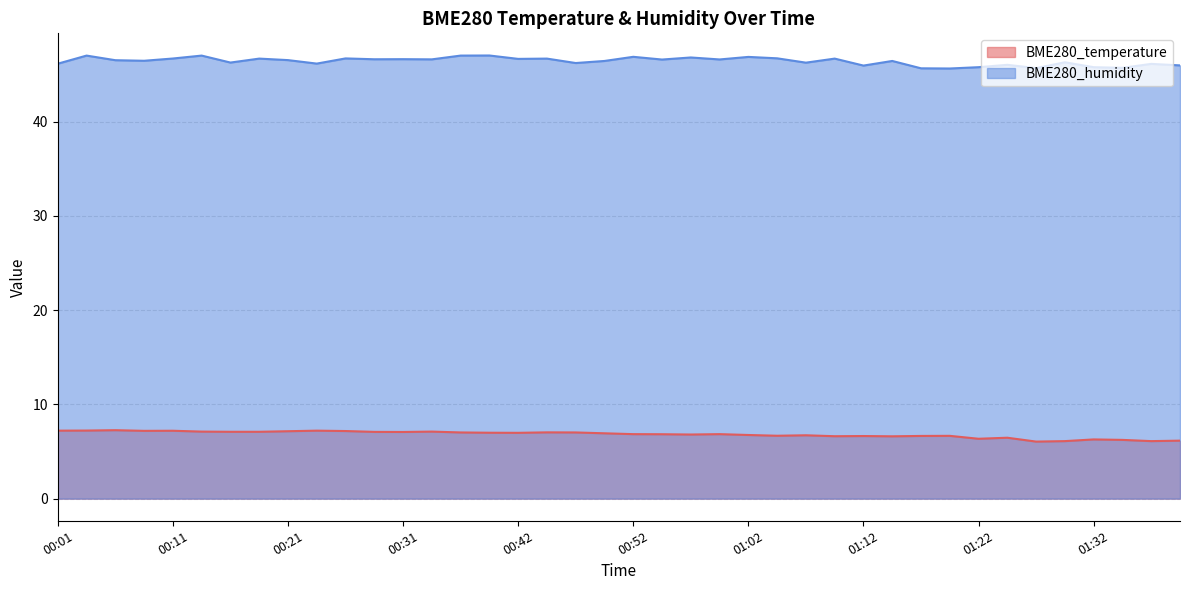

True or false: BME280_humidity and BME280_temperature cross at least once.

False